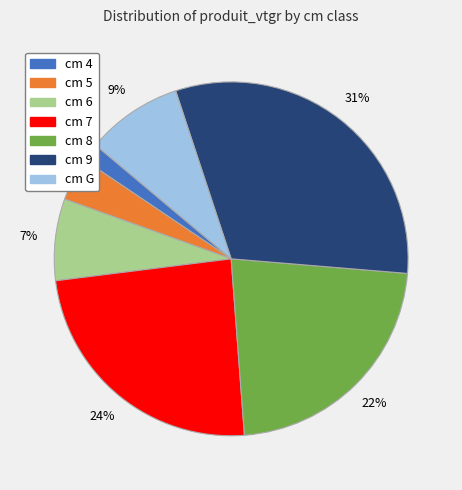

Is there any slice that represents more than half of the pie?

No